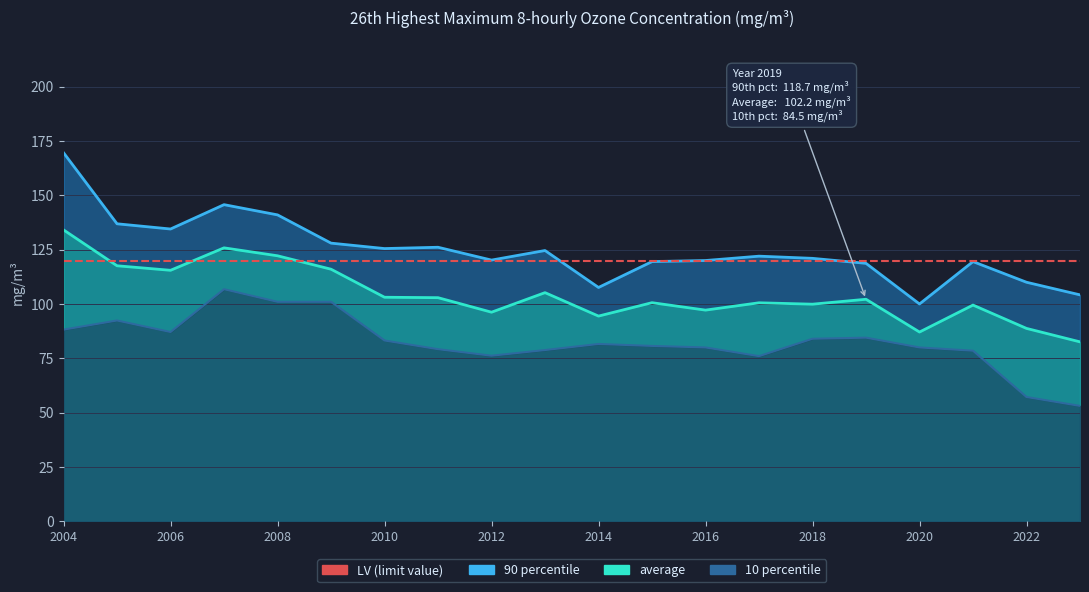

Is the value of average at 2015 greater than the value of 90 percentile at 2009?

No